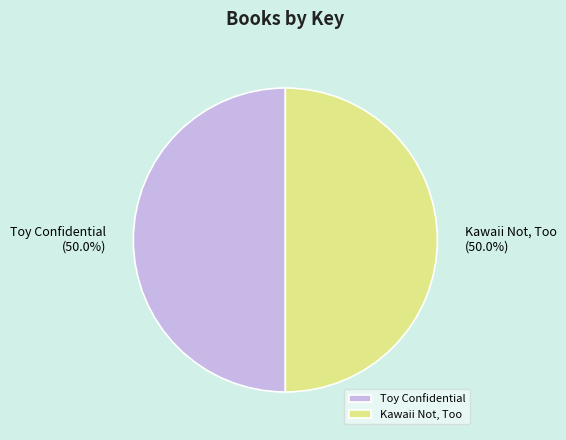

How much of the chart is everything except Toy Confidential?

50.0%